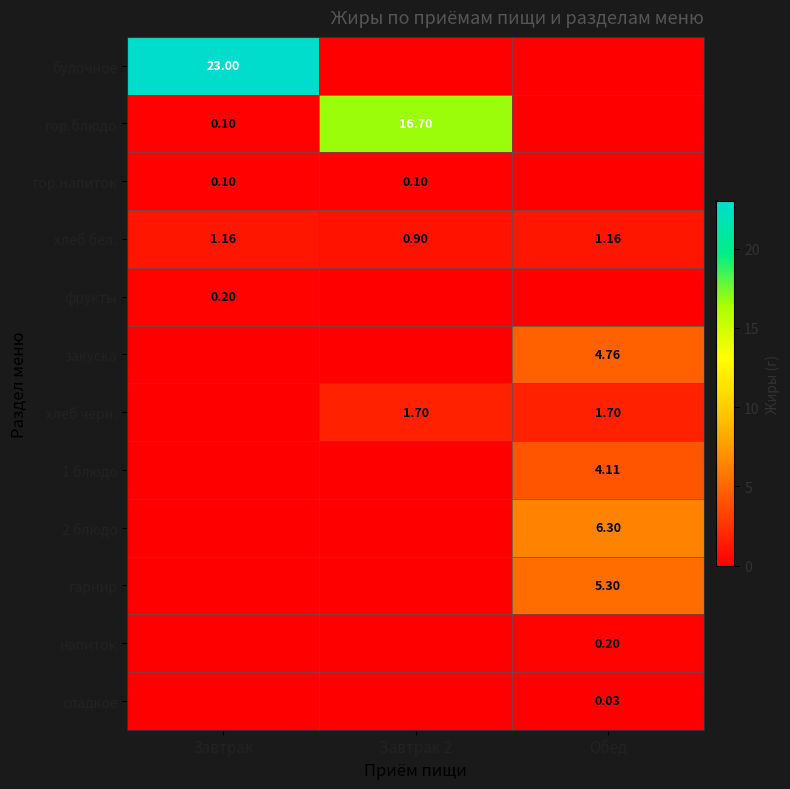

How many positive values does the гор.блюдо series have?

2